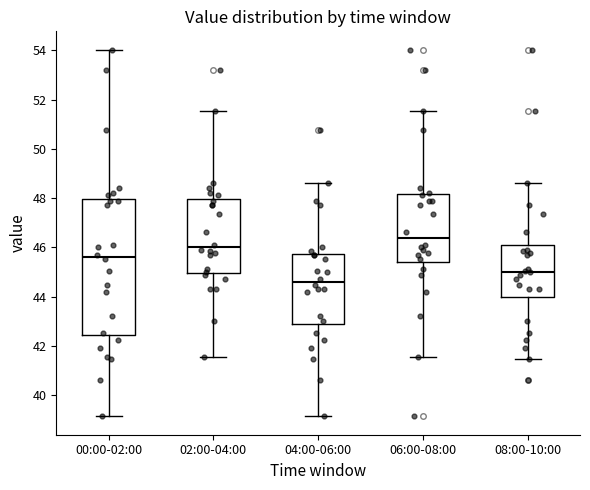

Reading left to right, read every box against the y-axis: the position of its median line, the range the box covers, and the ends of its whiskers. The values are not printed on the chart, so give them approximately, as read against the axis.

00:00-02:00: median 45.6, box 42.4 to 48.0, whiskers 39.2 to 54.0
02:00-04:00: median 46.0, box 45.0 to 48.0, whiskers 41.6 to 51.6
04:00-06:00: median 44.6, box 42.8 to 45.8, whiskers 39.2 to 48.6
06:00-08:00: median 46.4, box 45.4 to 48.2, whiskers 41.6 to 51.6
08:00-10:00: median 45.0, box 44.0 to 46.0, whiskers 41.4 to 48.6